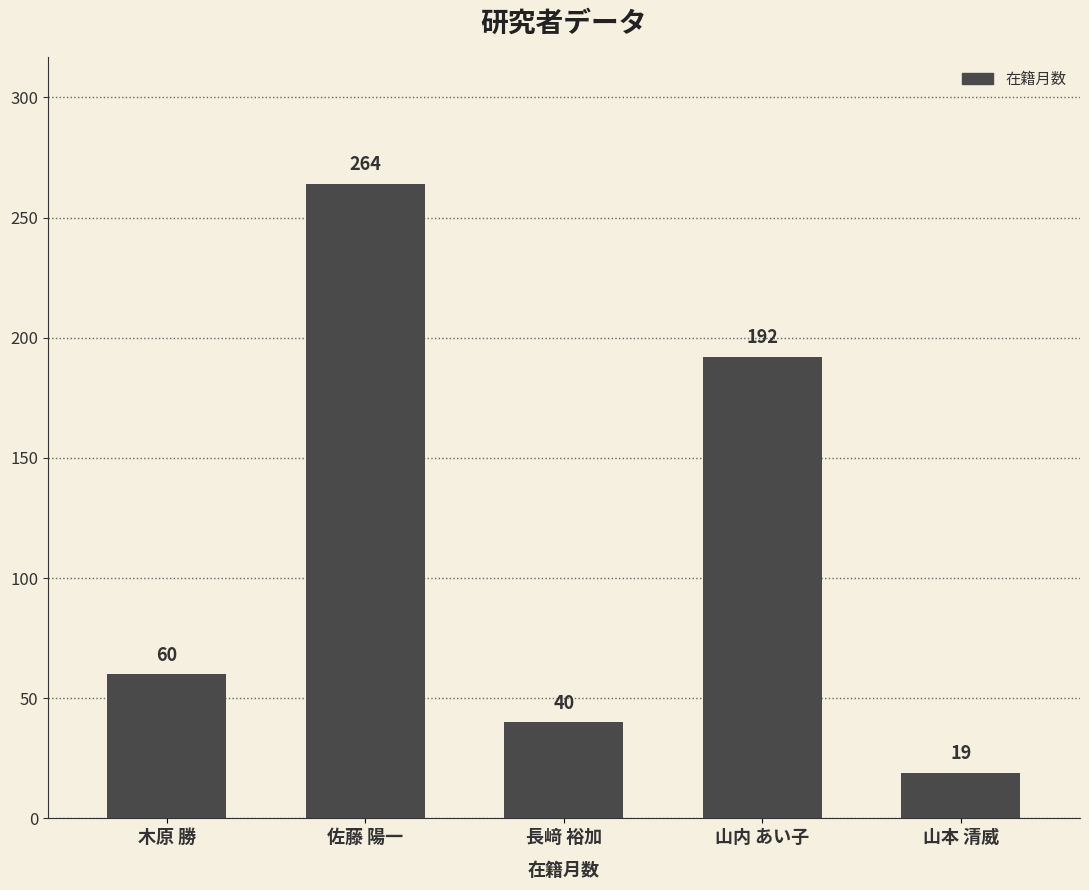

Which category has the highest value across all series?

佐藤 陽一